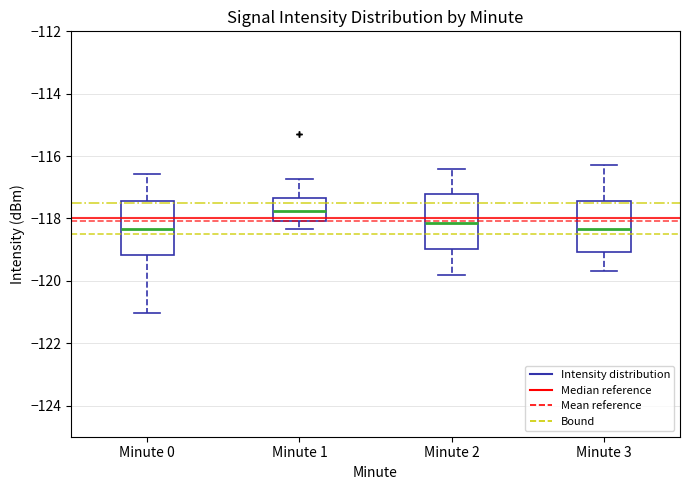

Reading left to right, read every box against the y-axis: the position of its median line, the range the box covers, and the ends of its whiskers. The values are not printed on the chart, so give them approximately, as read against the axis.

Minute 0: median -118.4, box -119.2 to -117.4, whiskers -121.0 to -116.6
Minute 1: median -117.8, box -118.0 to -117.4, whiskers -118.4 to -116.8
Minute 2: median -118.2, box -119.0 to -117.2, whiskers -119.8 to -116.4
Minute 3: median -118.4, box -119.0 to -117.4, whiskers -119.6 to -116.2